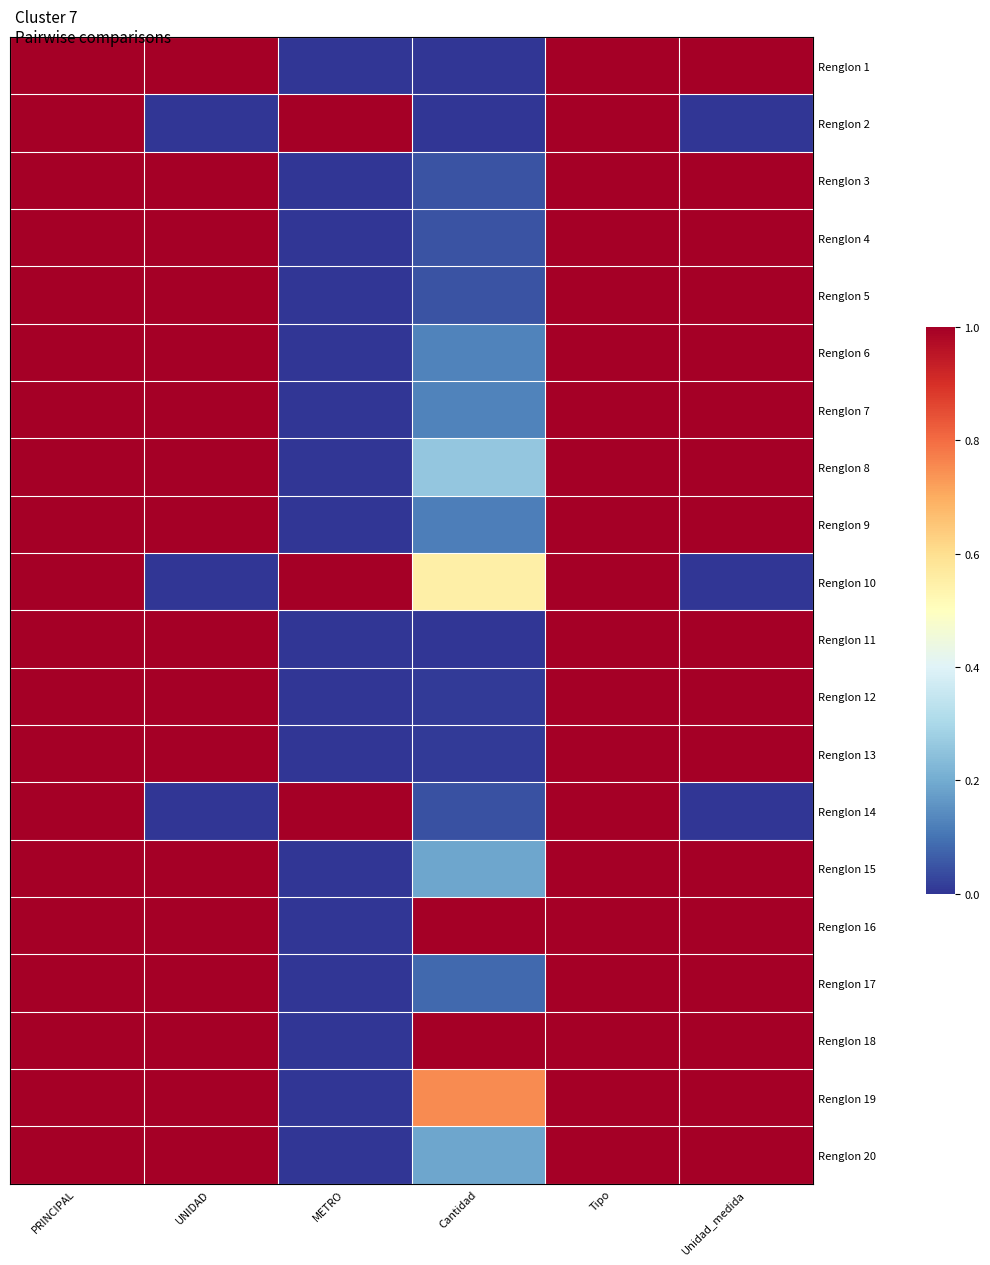

Reading left to right, extract all data points from this chart.

Renglon 1: PRINCIPAL=1.0	UNIDAD=1.0	METRO=0.0	Cantidad=0.0	Tipo=1.0	Unidad_medida=1.0
Renglon 2: PRINCIPAL=1.0	UNIDAD=0.0	METRO=1.0	Cantidad=0.0	Tipo=1.0	Unidad_medida=0.0
Renglon 3: PRINCIPAL=1.0	UNIDAD=1.0	METRO=0.0	Cantidad=0.1	Tipo=1.0	Unidad_medida=1.0
Renglon 4: PRINCIPAL=1.0	UNIDAD=1.0	METRO=0.0	Cantidad=0.1	Tipo=1.0	Unidad_medida=1.0
Renglon 5: PRINCIPAL=1.0	UNIDAD=1.0	METRO=0.0	Cantidad=0.1	Tipo=1.0	Unidad_medida=1.0
Renglon 6: PRINCIPAL=1.0	UNIDAD=1.0	METRO=0.0	Cantidad=0.1	Tipo=1.0	Unidad_medida=1.0
Renglon 7: PRINCIPAL=1.0	UNIDAD=1.0	METRO=0.0	Cantidad=0.1	Tipo=1.0	Unidad_medida=1.0
Renglon 8: PRINCIPAL=1.0	UNIDAD=1.0	METRO=0.0	Cantidad=0.3	Tipo=1.0	Unidad_medida=1.0
Renglon 9: PRINCIPAL=1.0	UNIDAD=1.0	METRO=0.0	Cantidad=0.1	Tipo=1.0	Unidad_medida=1.0
Renglon 10: PRINCIPAL=1.0	UNIDAD=0.0	METRO=1.0	Cantidad=0.5	Tipo=1.0	Unidad_medida=0.0
Renglon 11: PRINCIPAL=1.0	UNIDAD=1.0	METRO=0.0	Cantidad=0.0	Tipo=1.0	Unidad_medida=1.0
Renglon 12: PRINCIPAL=1.0	UNIDAD=1.0	METRO=0.0	Cantidad=0.0	Tipo=1.0	Unidad_medida=1.0
Renglon 13: PRINCIPAL=1.0	UNIDAD=1.0	METRO=0.0	Cantidad=0.0	Tipo=1.0	Unidad_medida=1.0
Renglon 14: PRINCIPAL=1.0	UNIDAD=0.0	METRO=1.0	Cantidad=0.0	Tipo=1.0	Unidad_medida=0.0
Renglon 15: PRINCIPAL=1.0	UNIDAD=1.0	METRO=0.0	Cantidad=0.2	Tipo=1.0	Unidad_medida=1.0
Renglon 16: PRINCIPAL=1.0	UNIDAD=1.0	METRO=0.0	Cantidad=1.0	Tipo=1.0	Unidad_medida=1.0
Renglon 17: PRINCIPAL=1.0	UNIDAD=1.0	METRO=0.0	Cantidad=0.1	Tipo=1.0	Unidad_medida=1.0
Renglon 18: PRINCIPAL=1.0	UNIDAD=1.0	METRO=0.0	Cantidad=1.0	Tipo=1.0	Unidad_medida=1.0
Renglon 19: PRINCIPAL=1.0	UNIDAD=1.0	METRO=0.0	Cantidad=0.8	Tipo=1.0	Unidad_medida=1.0
Renglon 20: PRINCIPAL=1.0	UNIDAD=1.0	METRO=0.0	Cantidad=0.2	Tipo=1.0	Unidad_medida=1.0